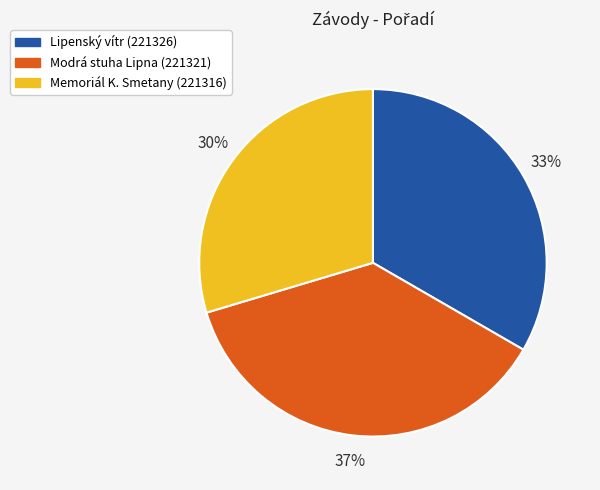

Is there a majority slice in this chart?

No